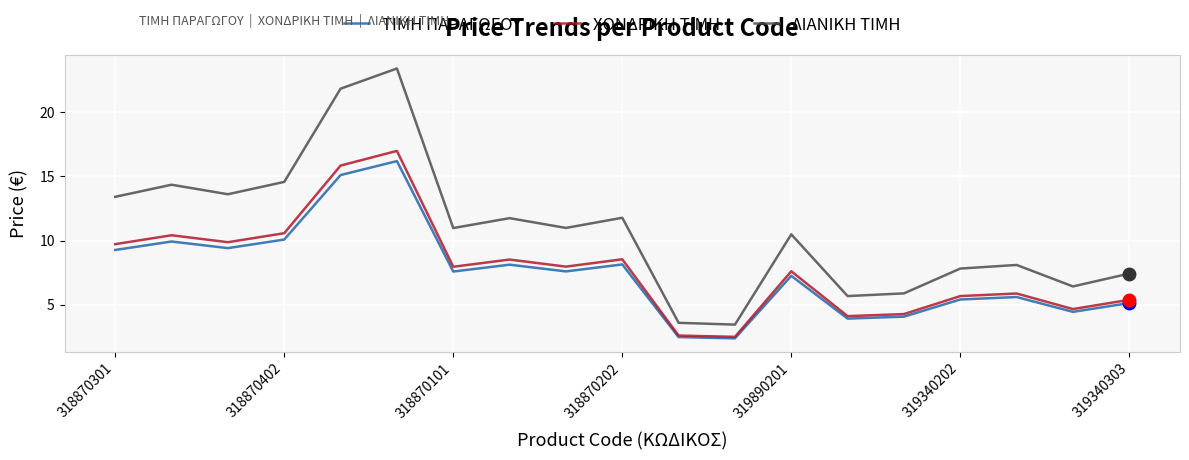

True or false: ΛΙΑΝΙΚΗ ΤΙΜΗ and ΤΙΜΗ ΠΑΡΑΓΩΓΟΥ cross at least once.

False